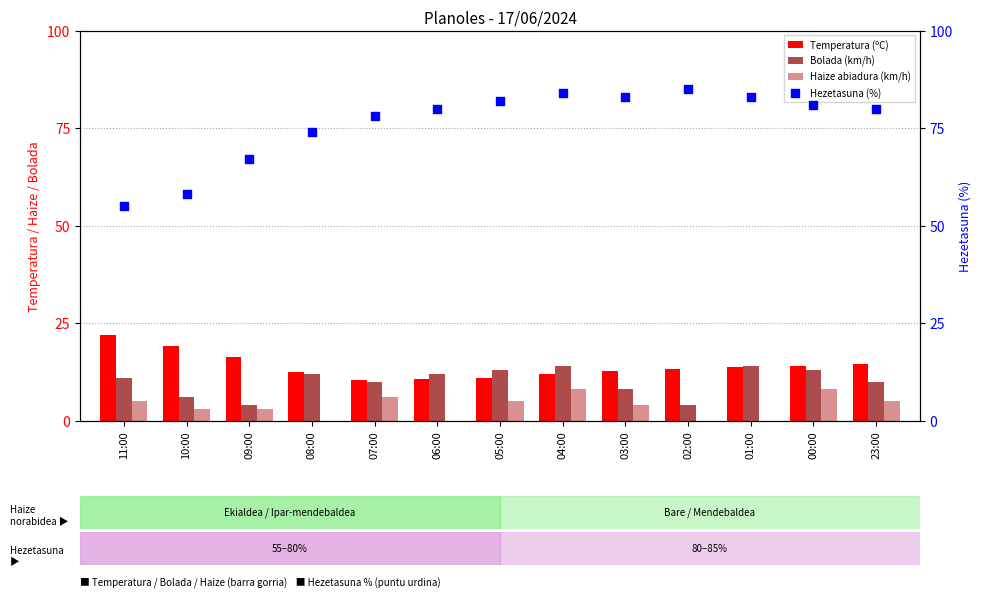

What is the total value across all series at 11:00?

93.0